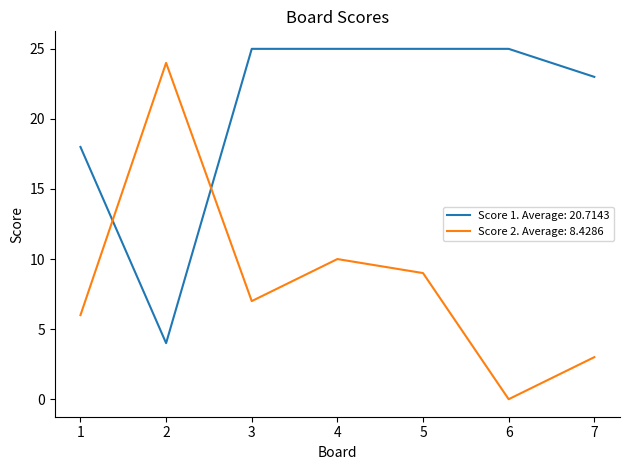

Which series ends up on top after the final intersection of Score 2. Average: 8.4286 and Score 1. Average: 20.7143?

Score 1. Average: 20.7143